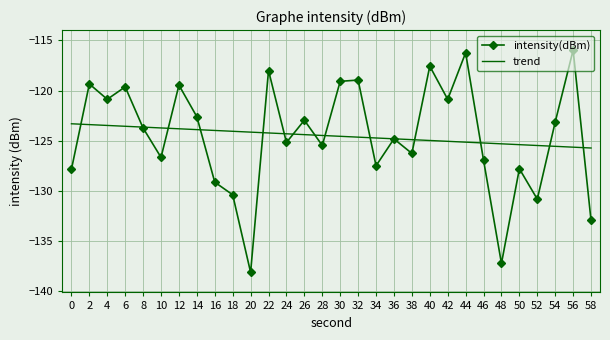

What is the greatest value displayed?

-116.0